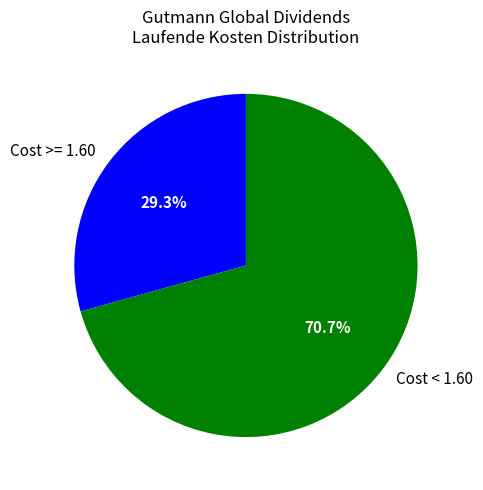

Combined, what portion of the pie is Cost >= 1.60 and Cost < 1.60?

100.0%